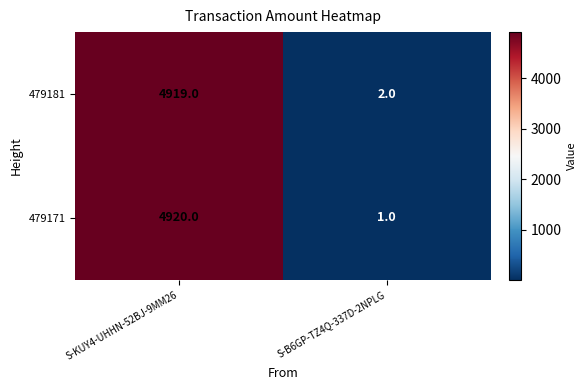

Reading left to right, what are all the values shown in this chart?

479181: 4919	2
479171: 4920	1